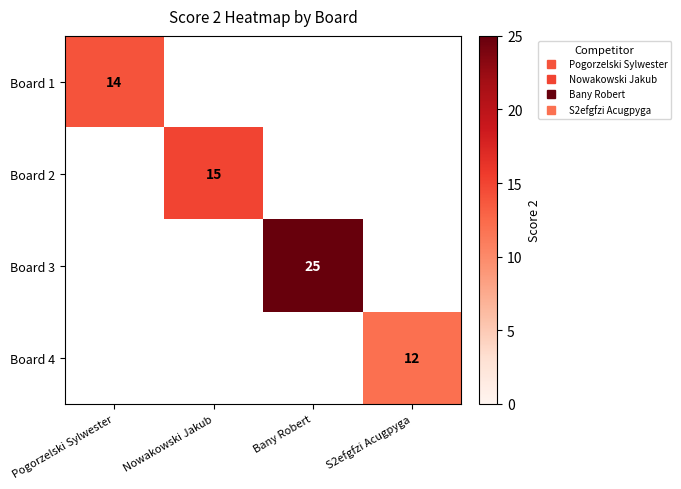

Which series has the widest spread of values?

Board 1